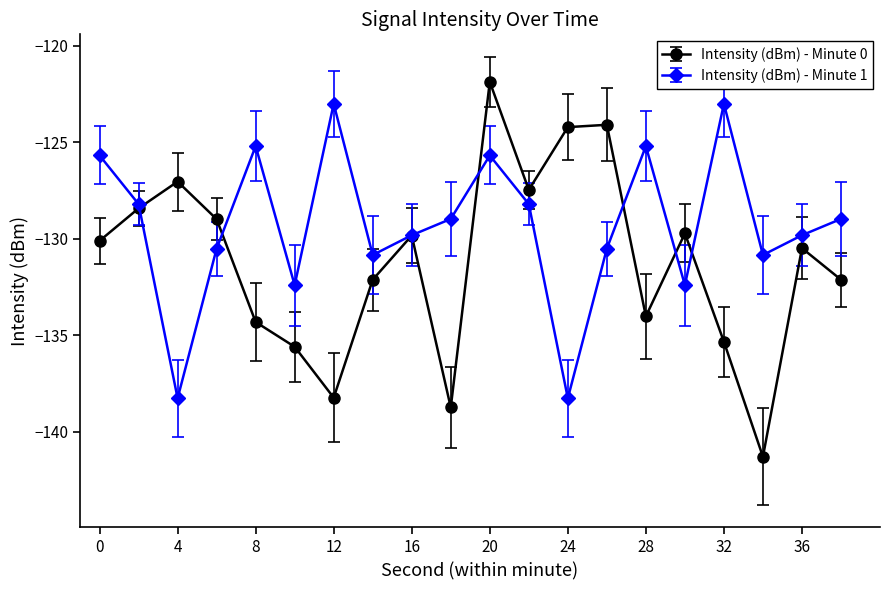

What are all the series names shown in the legend?

Intensity (dBm) - Minute 0, Intensity (dBm) - Minute 1